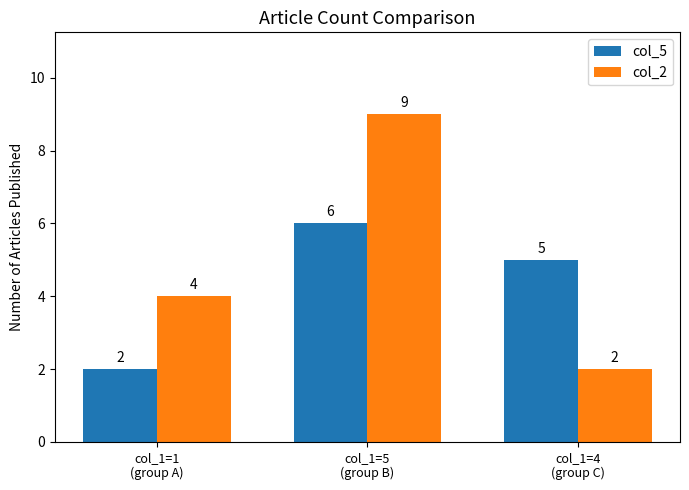

What is the label of the 2nd bar from the right?

col_1=5
(group B)